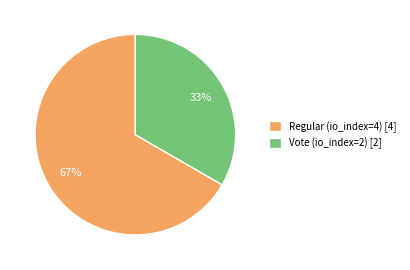

To the nearest percent, what is the combined percentage of Regular (io_index=4) [4] and Vote (io_index=2) [2]?

100%